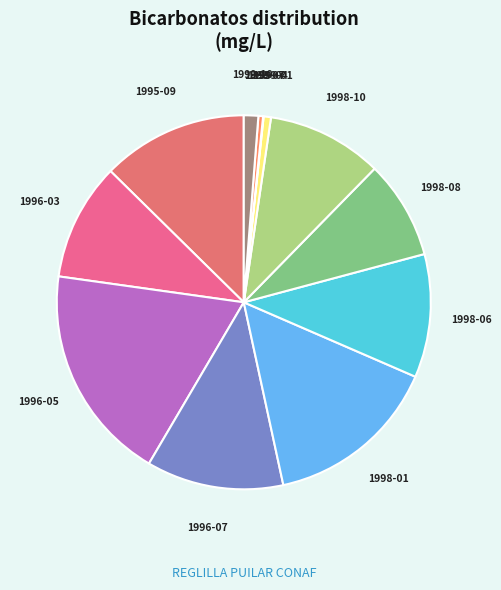

Count the number of slices in the pie.

12